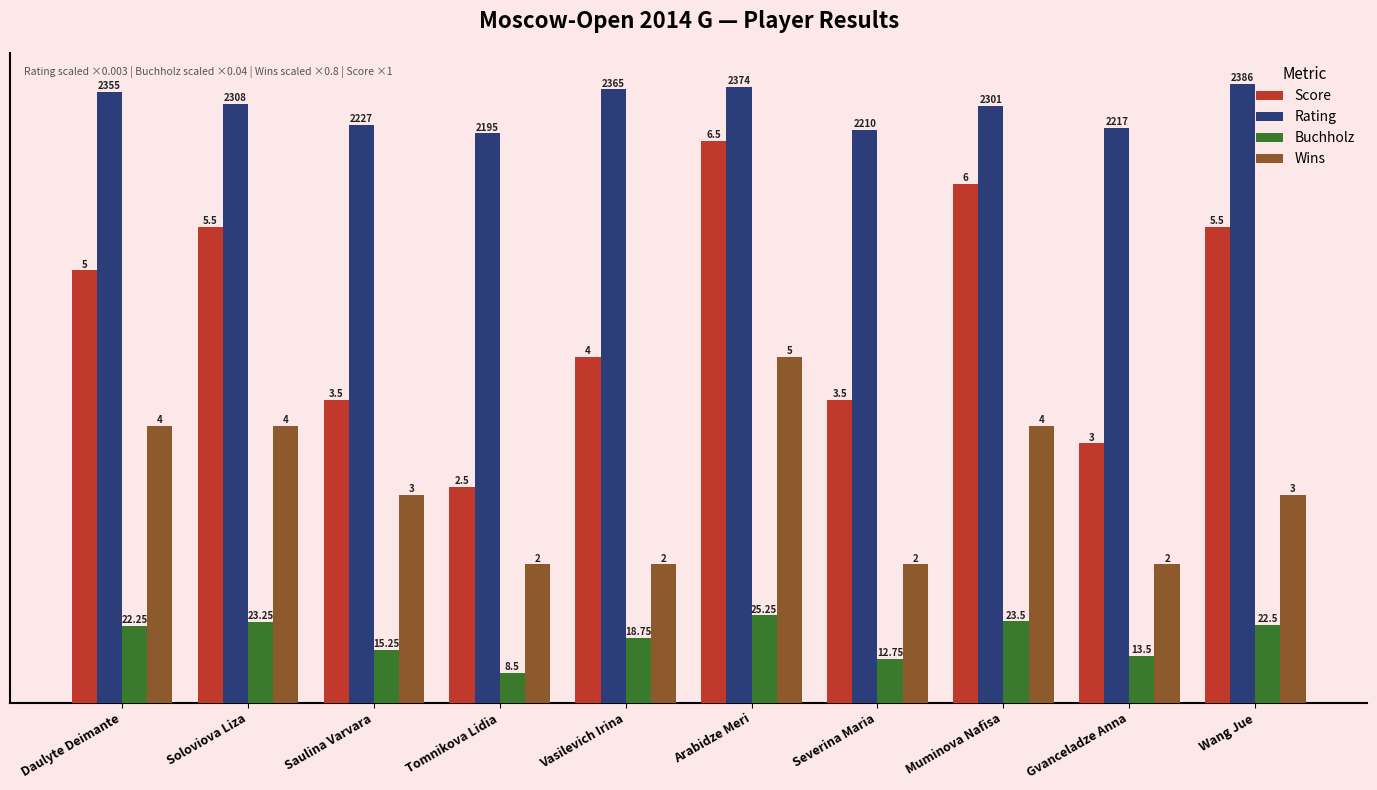

What is the average value of the Buchholz series?

0.7